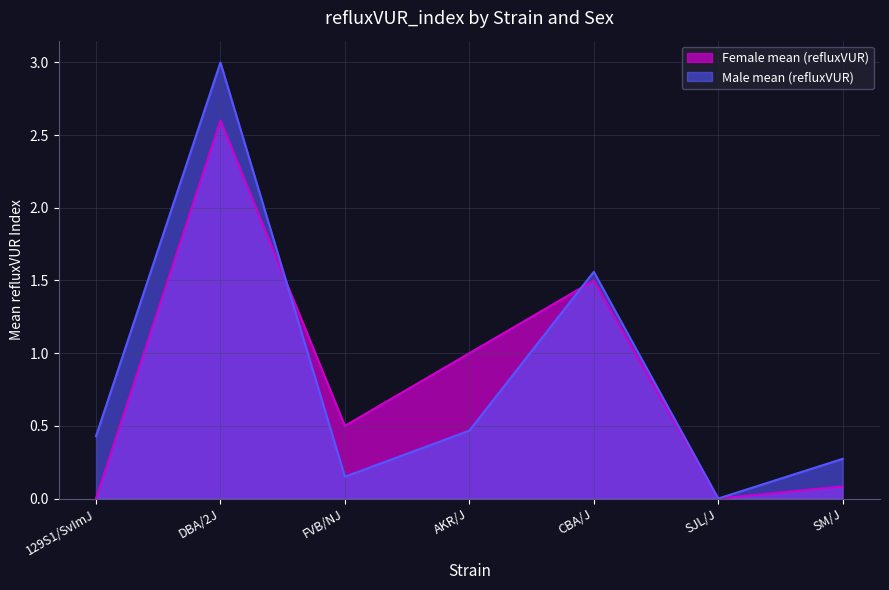

True or false: the data has more than 0 interior local peaks.

True